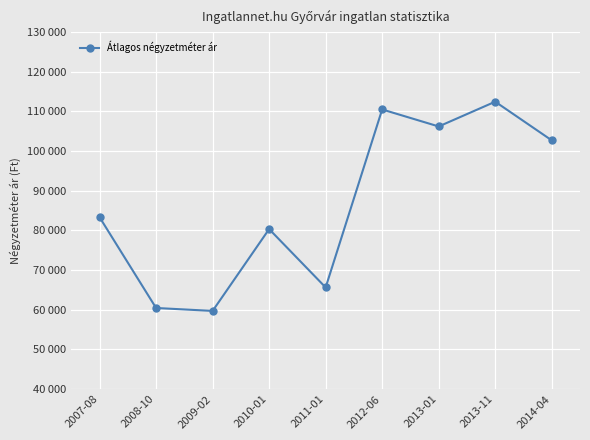

The value at 2007-08 is 83333. True or false?

True